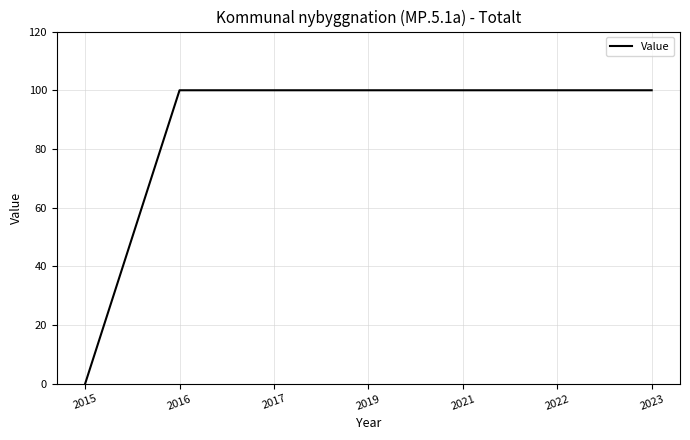

What is the difference between the maximum and minimum values?

100